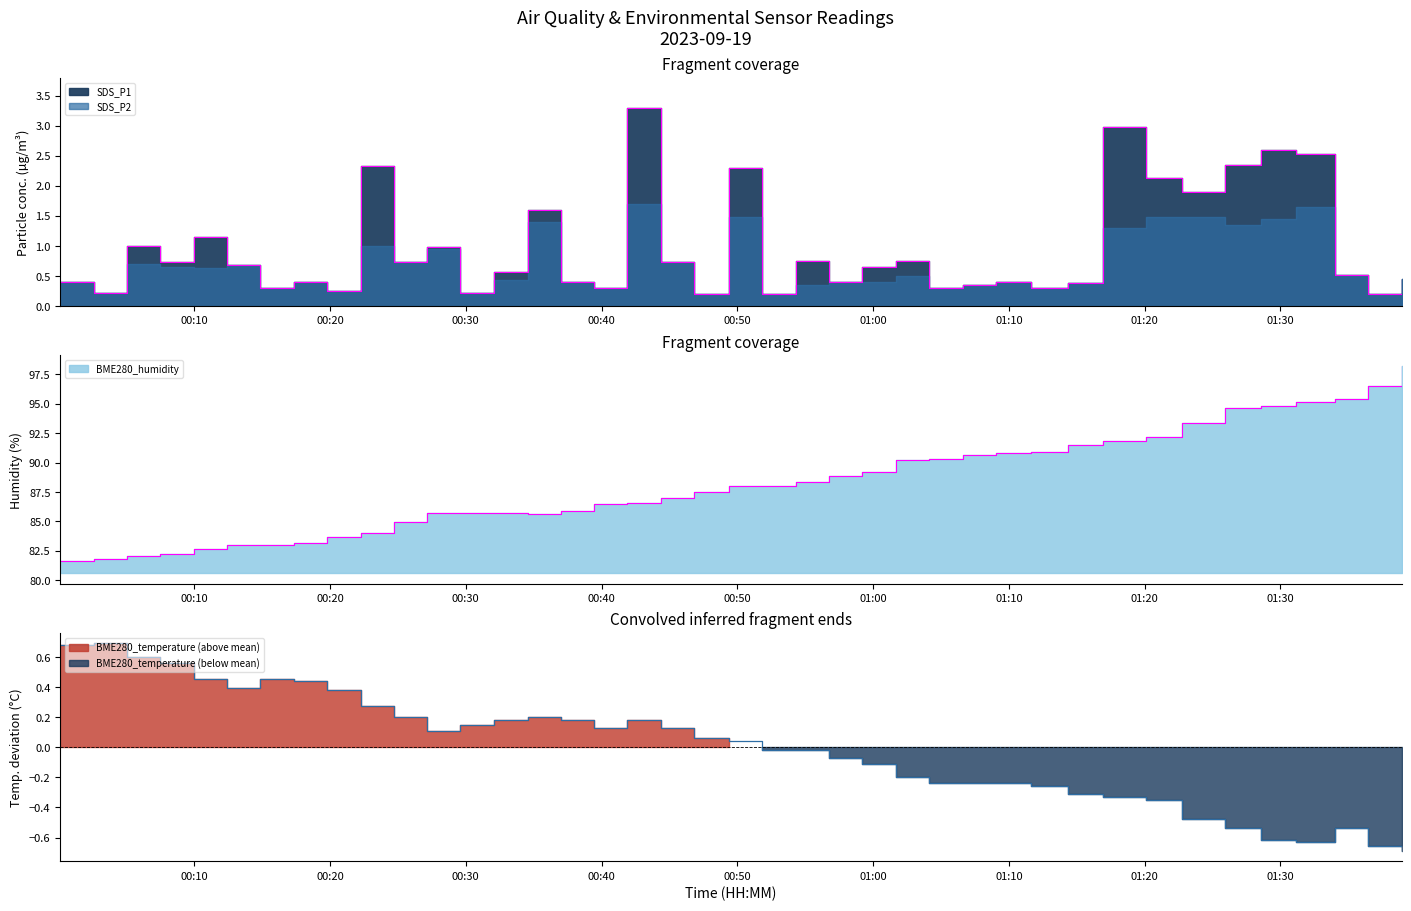

Is it true that BME280_humidity equals 55.3 at 2023/09/19 01:11:39?

False